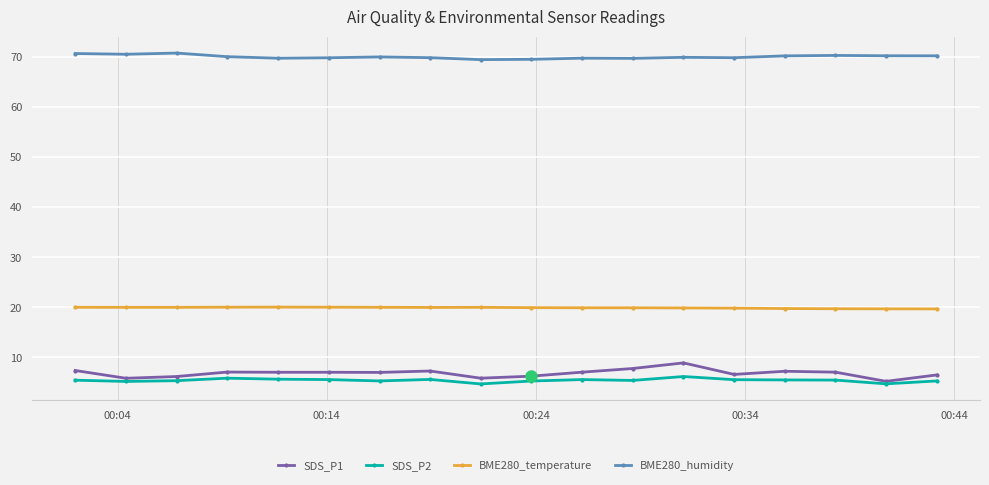

What is the smallest value displayed?

4.7